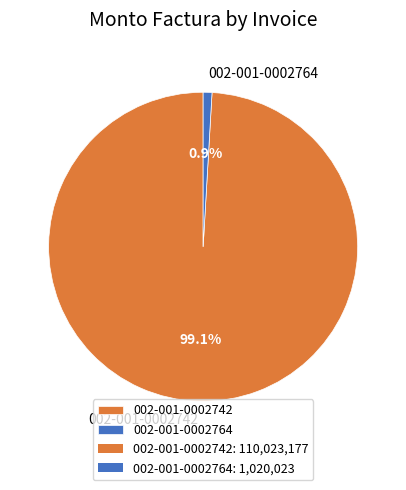

Between 002-001-0002742 and 002-001-0002764, which is larger?

002-001-0002742